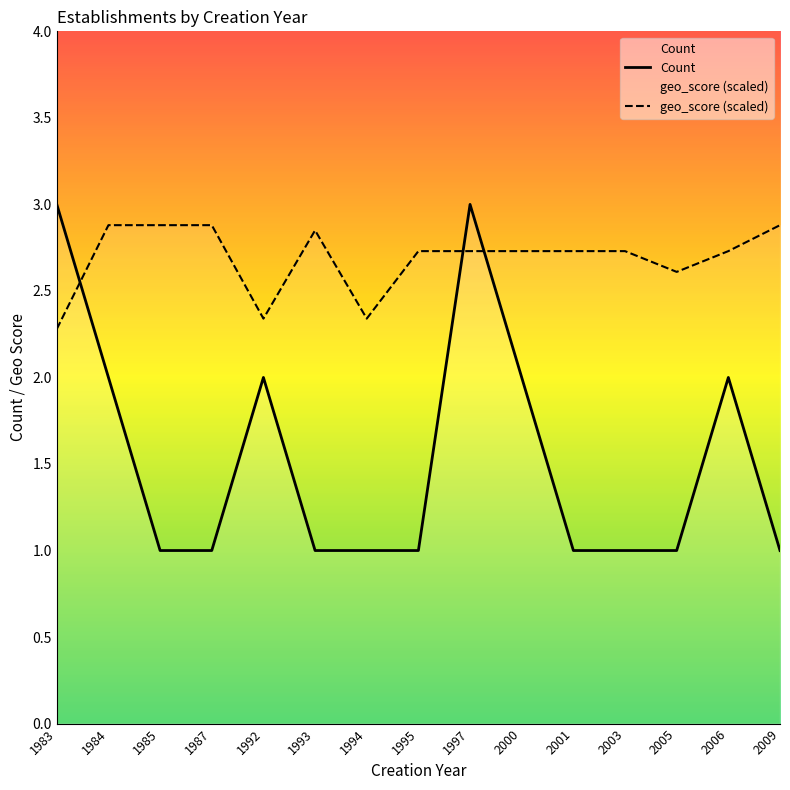

What is the value of the geo_score point at the 1st from the left?

2.3